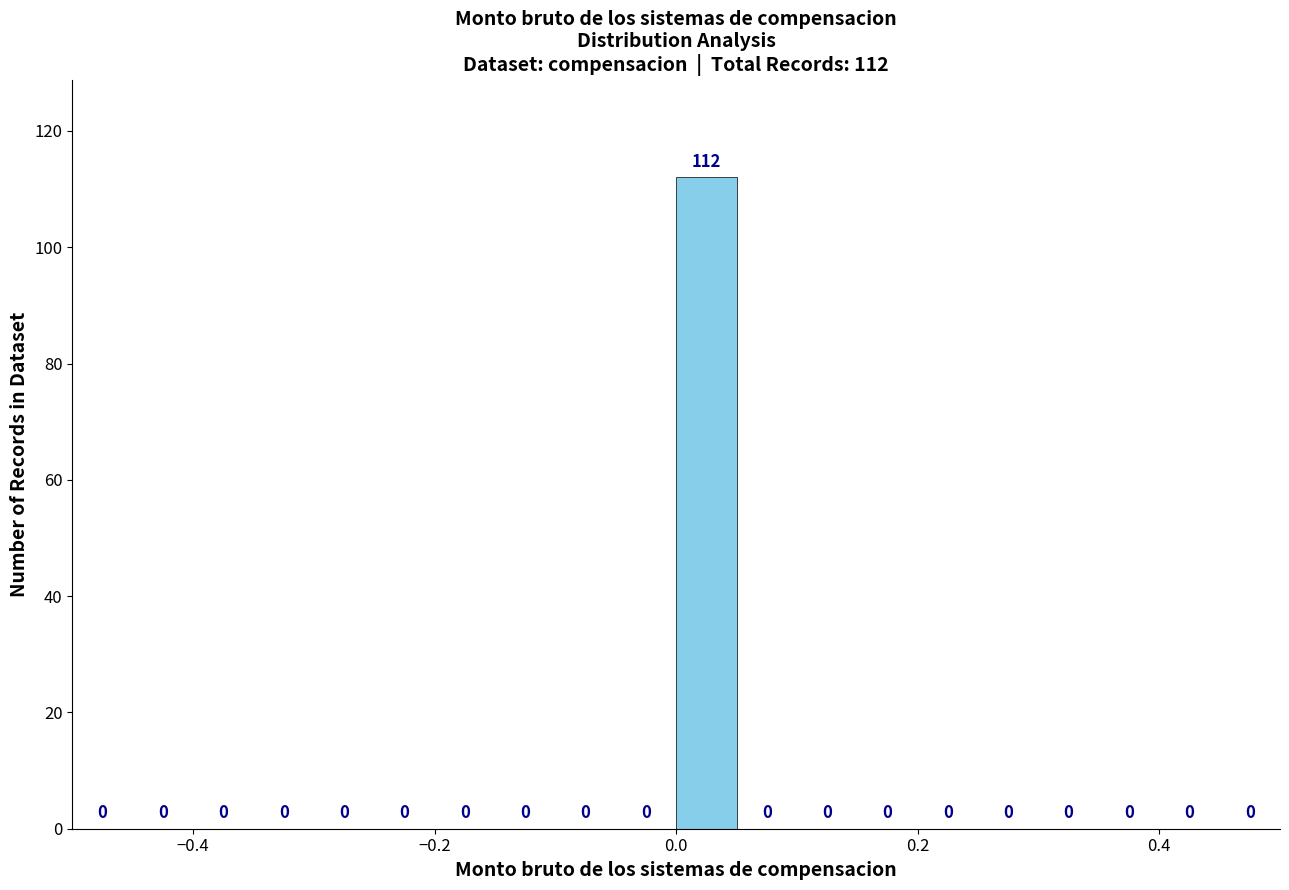

Read against the x-axis, roughly where is the centre of the tallest bar?

0.02